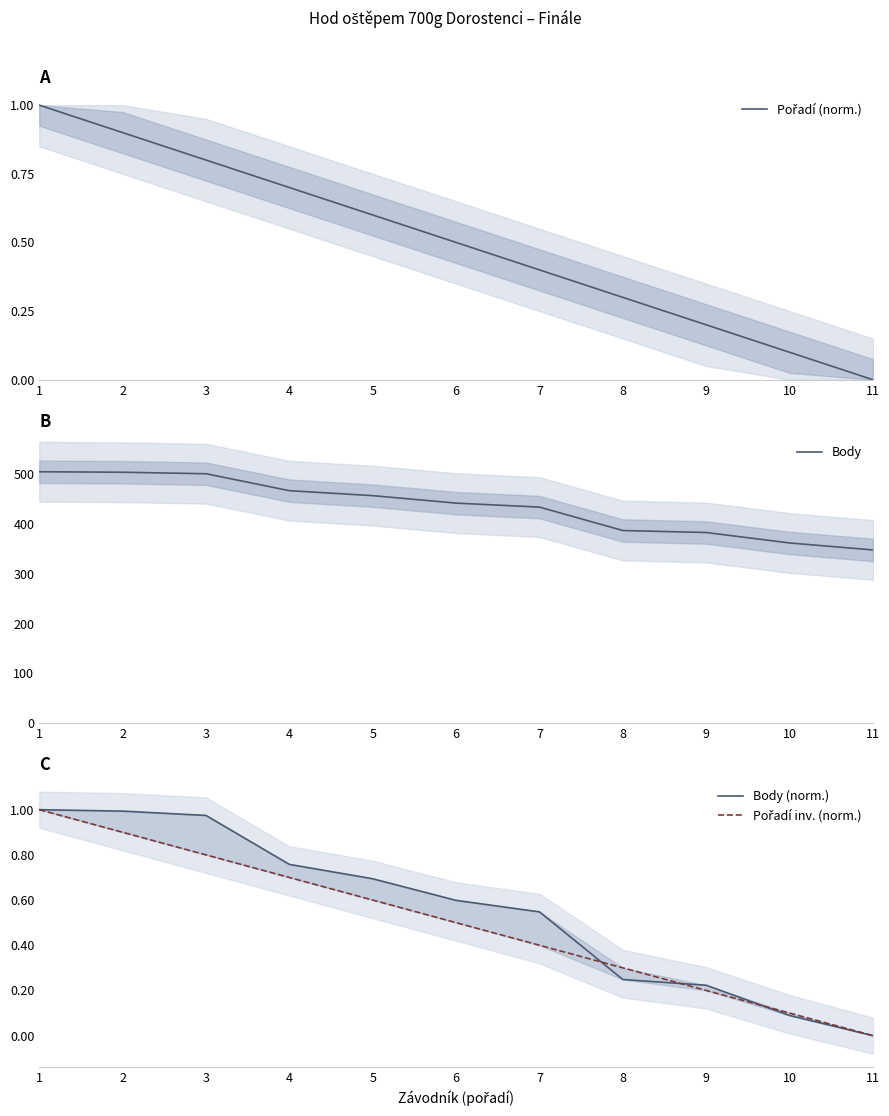

List the labels in order of Body value, smallest first.

11, 10, 9, 8, 7, 6, 5, 4, 3, 2, 1